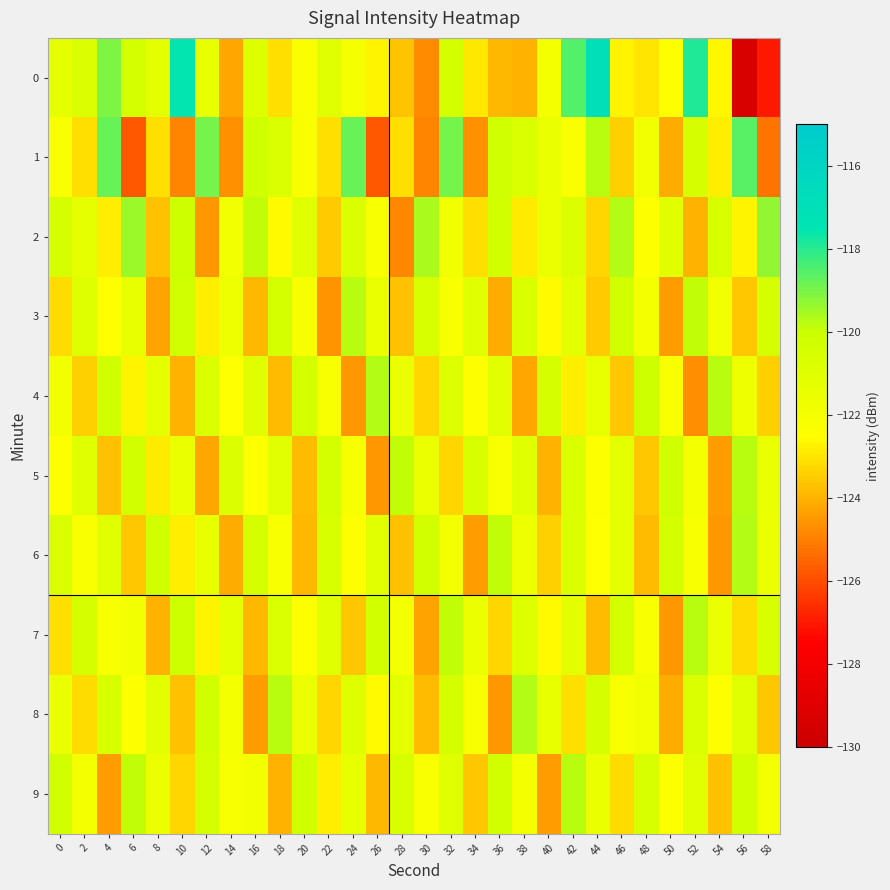

Rank the series at 42 from lowest to highest value.

8, 4, 1, 3, 7, 2, 6, 5, 9, 0